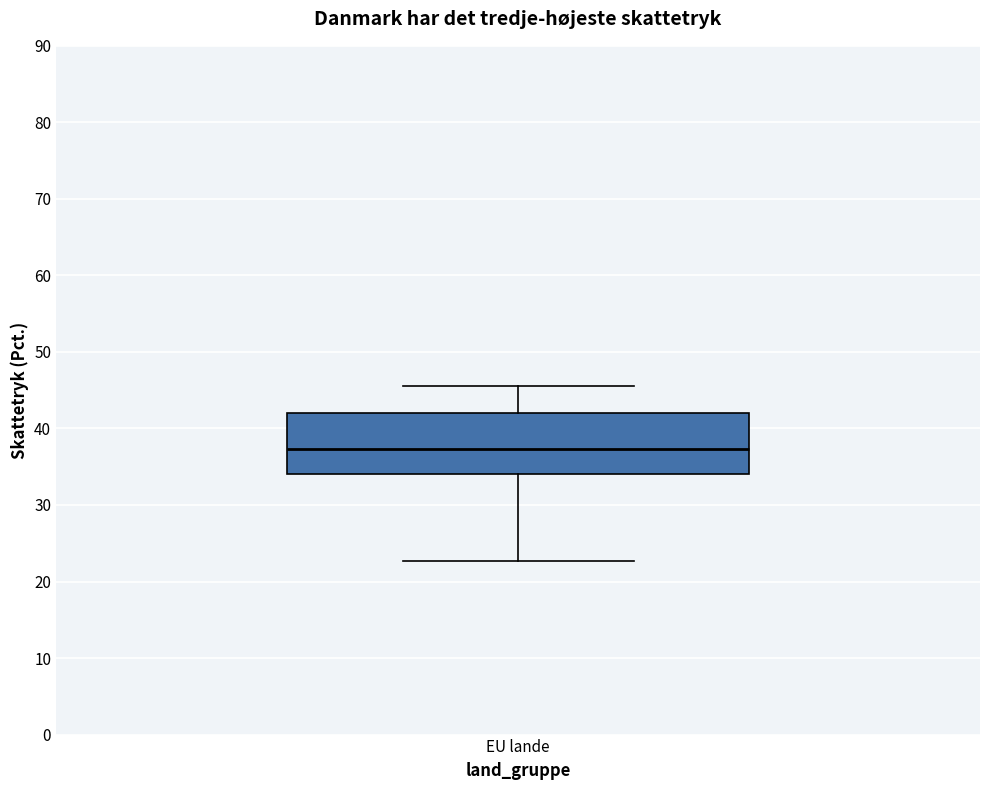

Transcribe this box plot: give where the median line is, the range the box spans, and where the two whiskers end, as read against the y-axis. The values are not printed on the chart, so give them approximately, as read against the axis.

median 37, box 34 to 42, whiskers 23 to 46